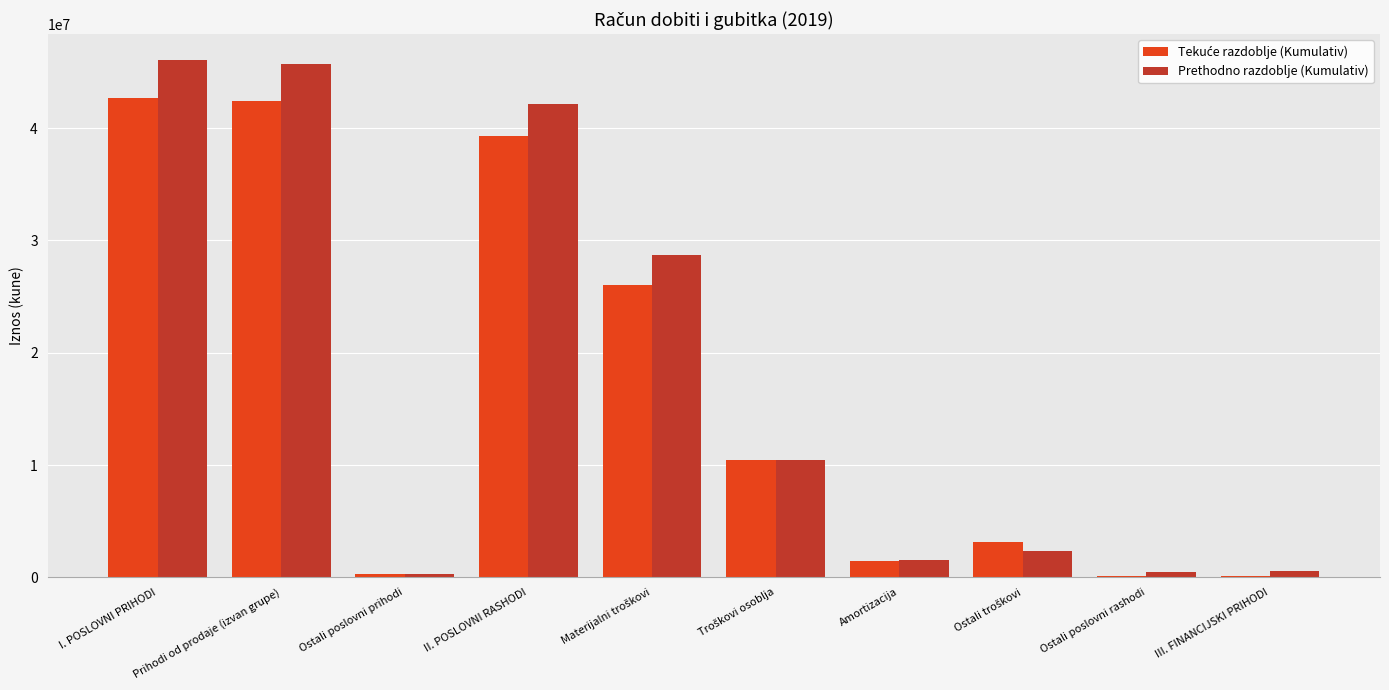

What is the greatest value displayed?

46044618